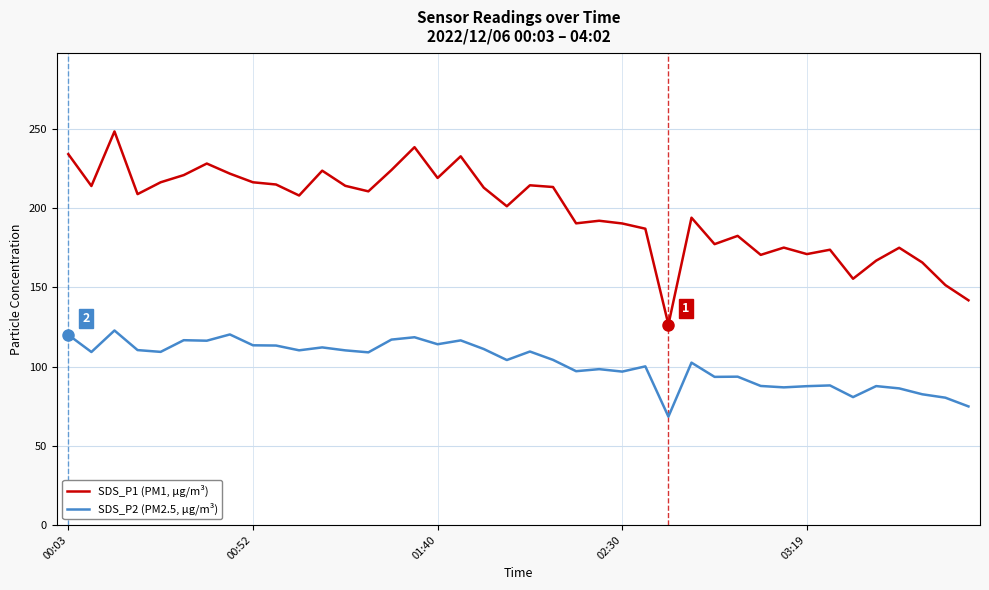

True or false: SDS_P1 (PM1, µg/m³) and SDS_P2 (PM2.5, µg/m³) cross at least once.

False